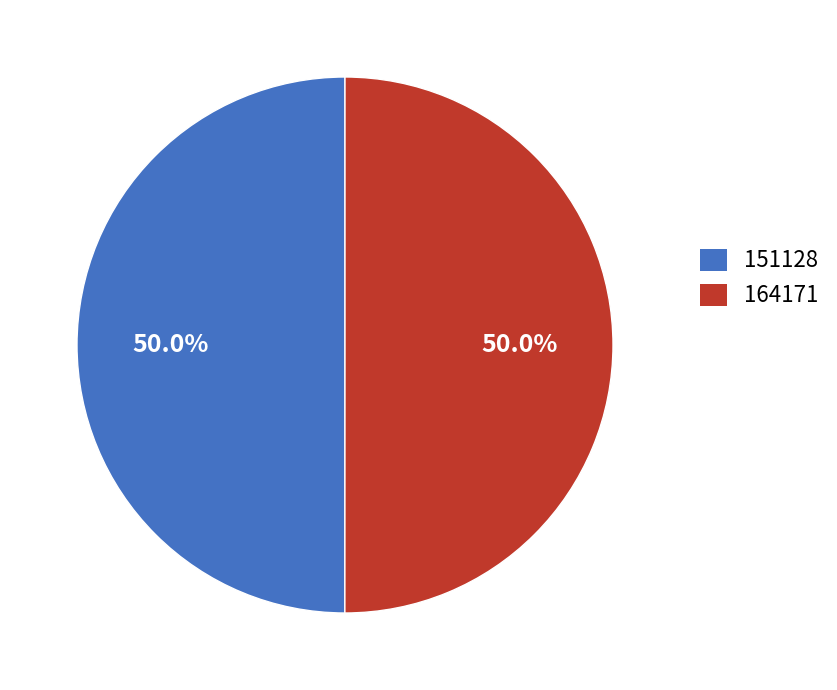

To the nearest percent, what percentage of the pie is 164171?

50%